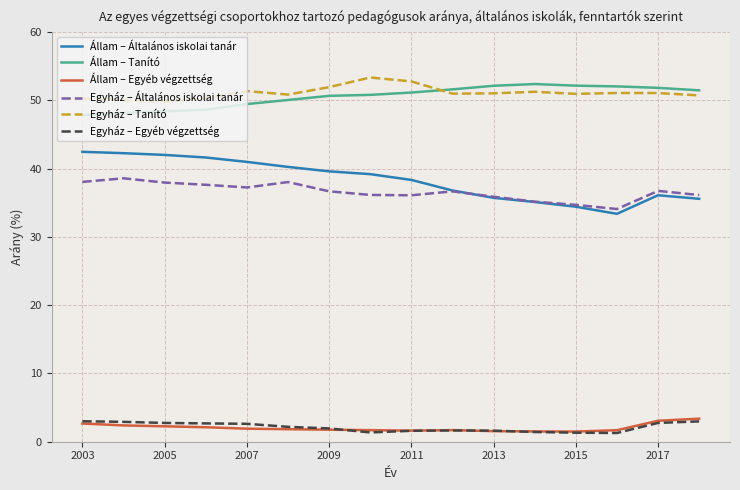

True or false: Állam – Tanító and Egyház – Általános iskolai tanár intersect in this chart.

False